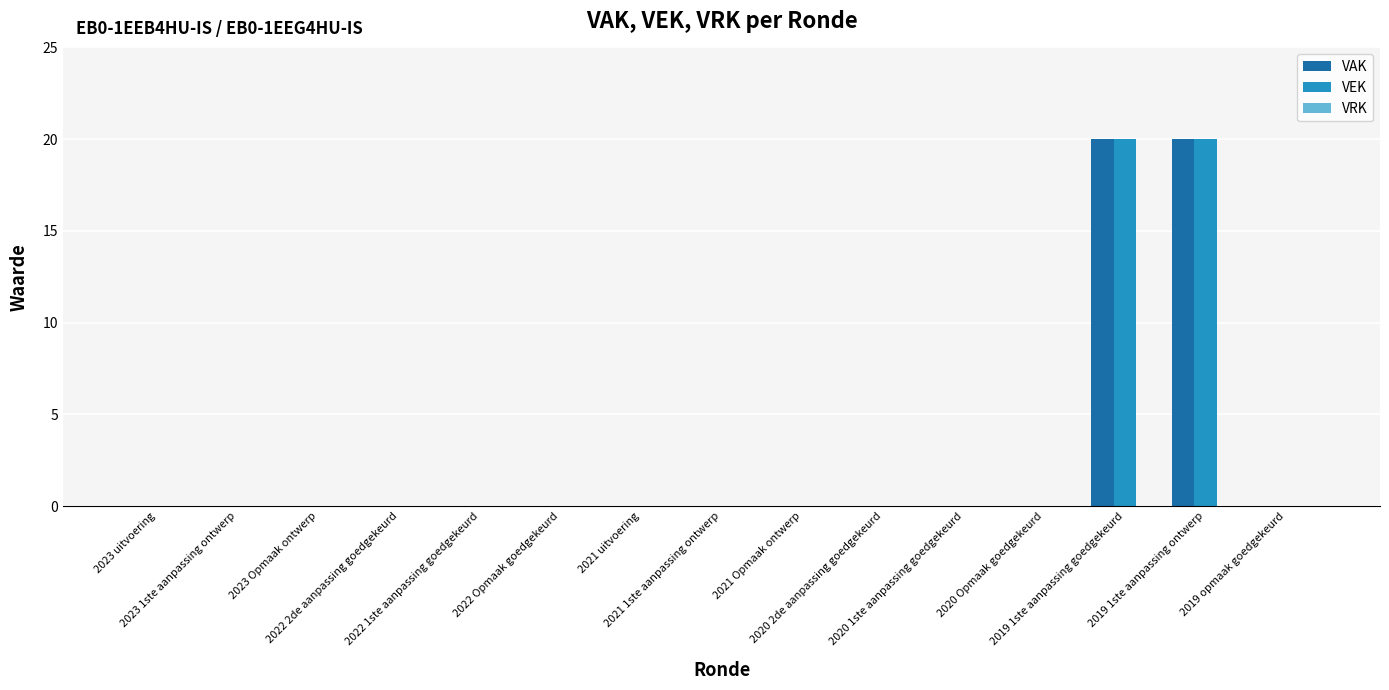

What is the sum of all VAK values?

40